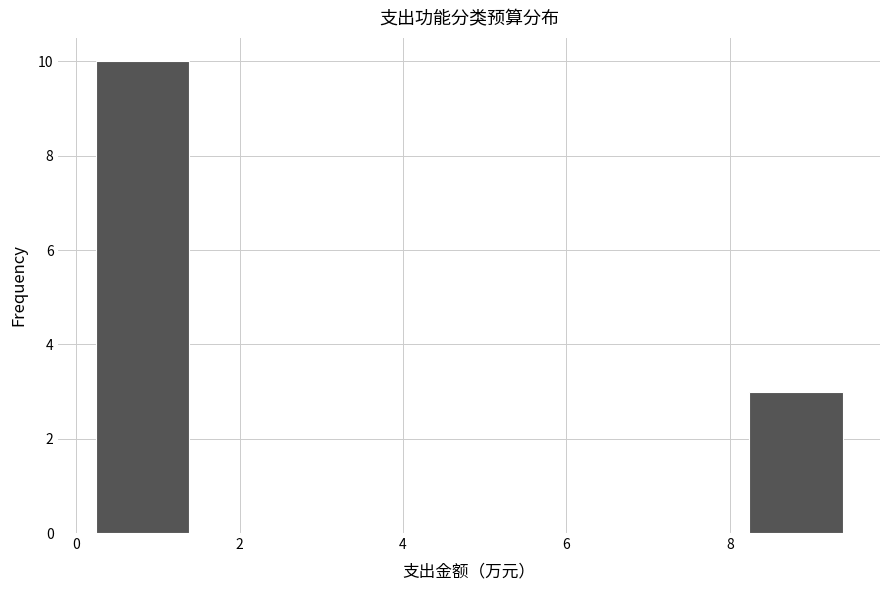

Which range on the x-axis has the tallest bar?

0.2 to 1.4